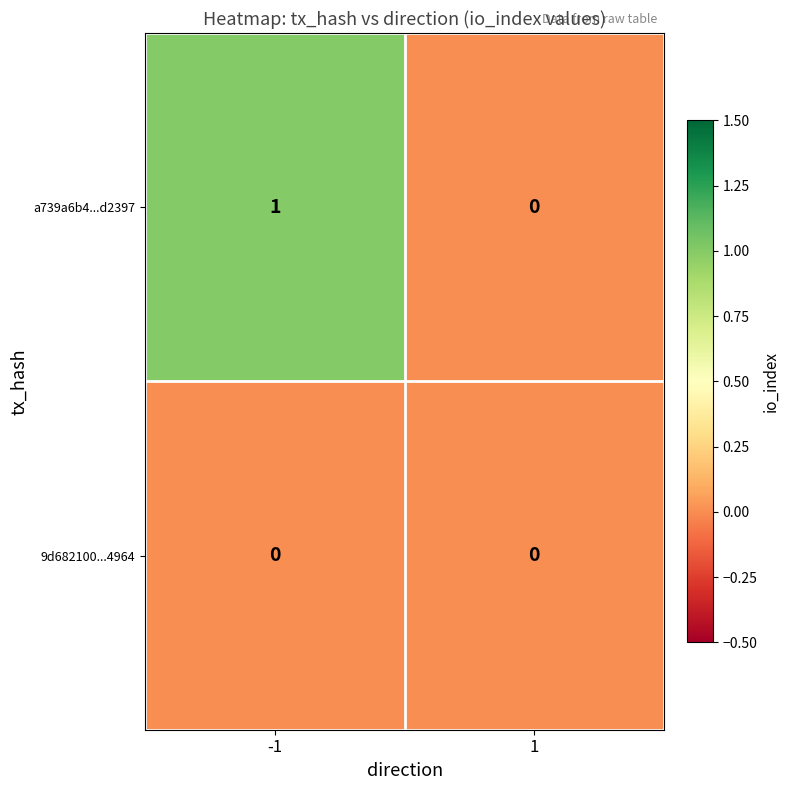

True or false: 9d682100...4964 has a value of 0 at -1.

True